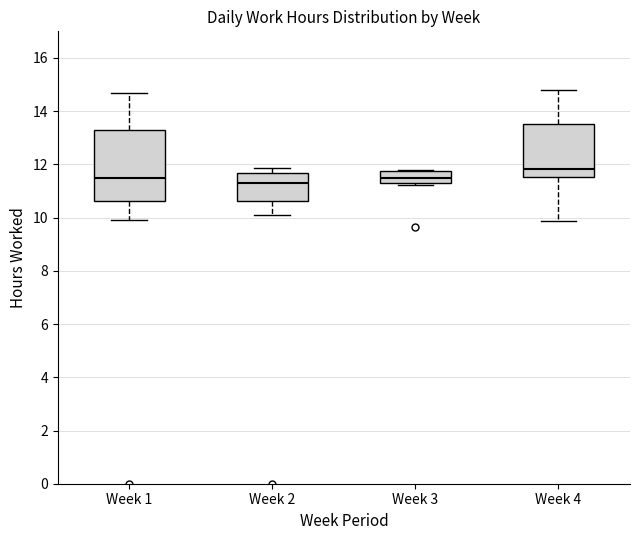

Comparing the boxes themselves (not the whiskers), which one is the tallest?

Week 1